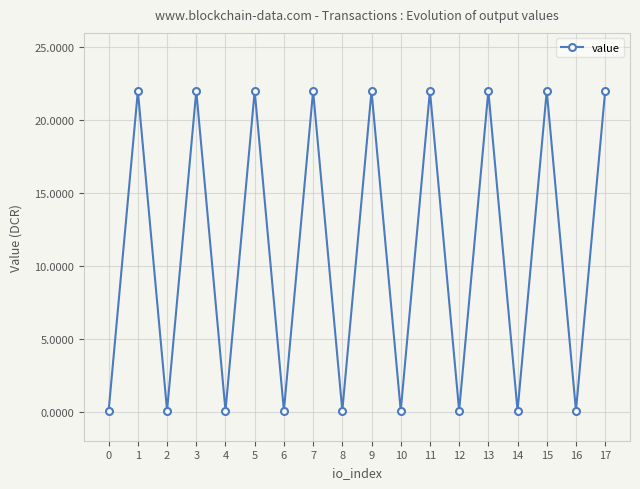

What is the maximum value shown in the chart?

22.0